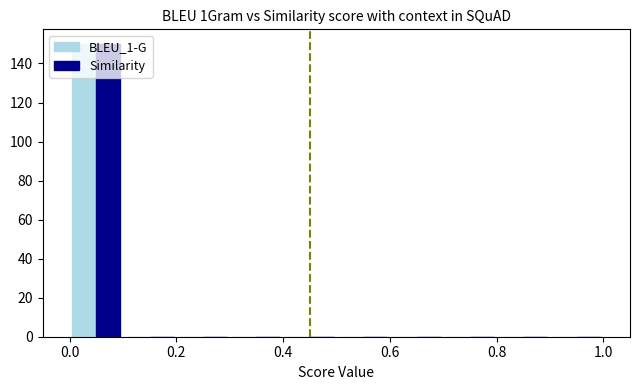

What is the height of the BLEU_1-G bar covering 0.0 to 0.1 on the x-axis? The values are not printed on the chart, so give them approximately, as read against the axis.

150